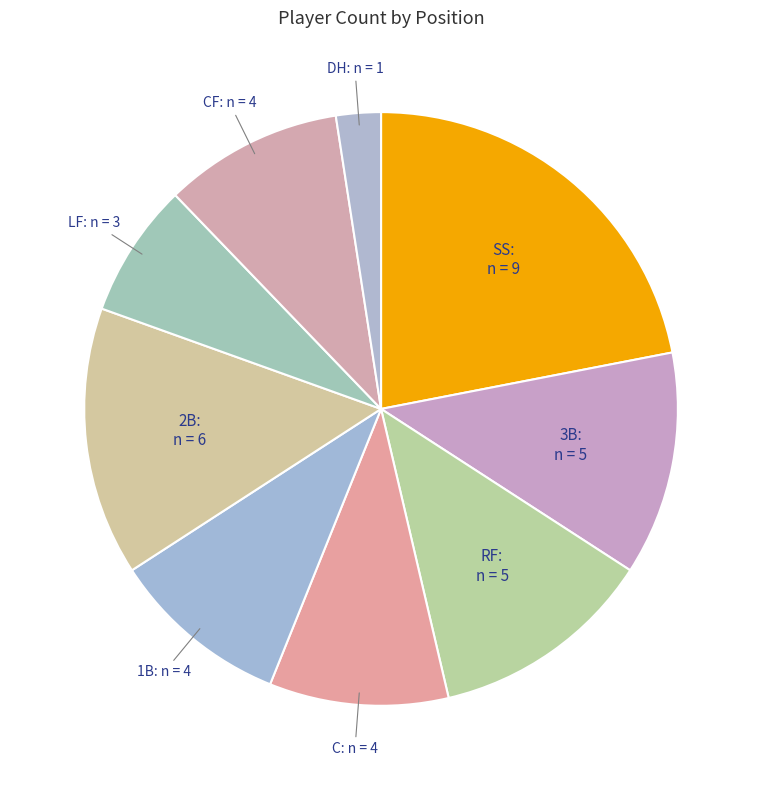

Is 1B the majority of the pie?

No